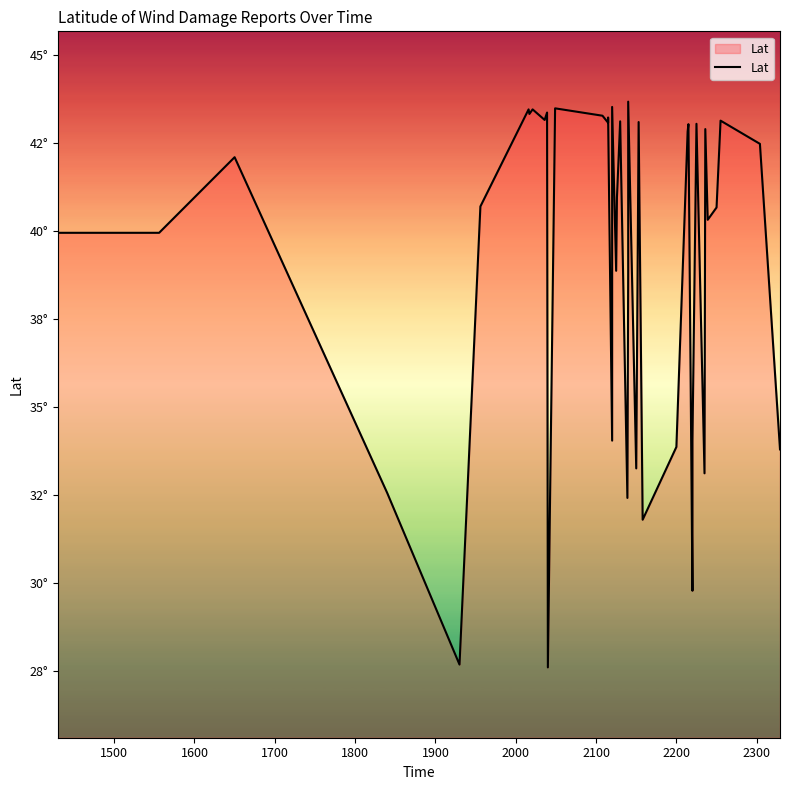

How many series are shown in this chart?

1